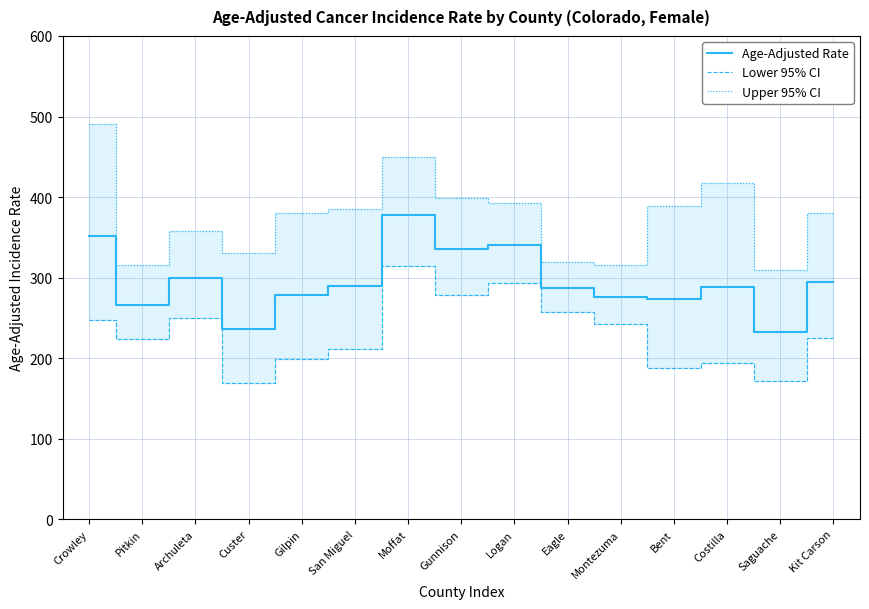

Which series has the largest total across all categories?

Upper 95% CI